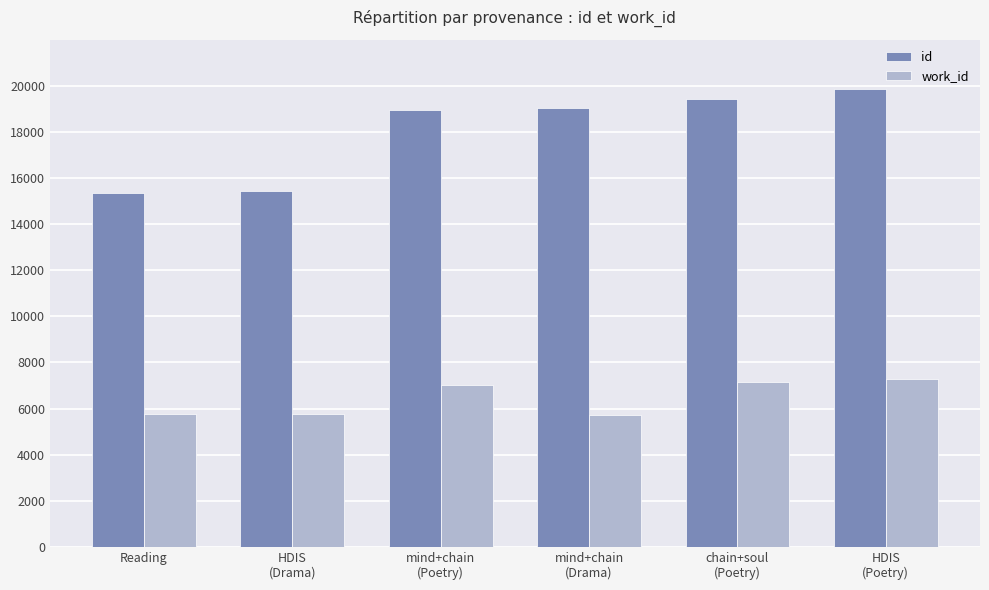

What is the sum of the work_id values at mind+chain
(Drama) and HDIS
(Poetry)?

13026